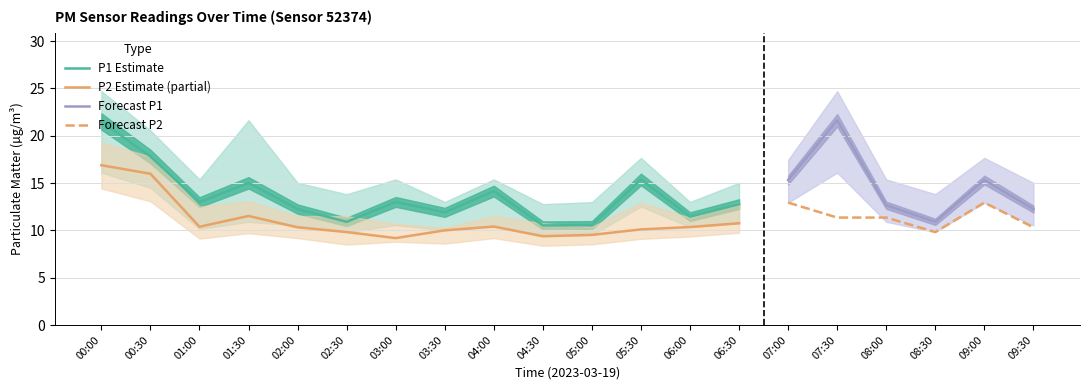

Which category has the lowest value in the P2_lower series?

04:30